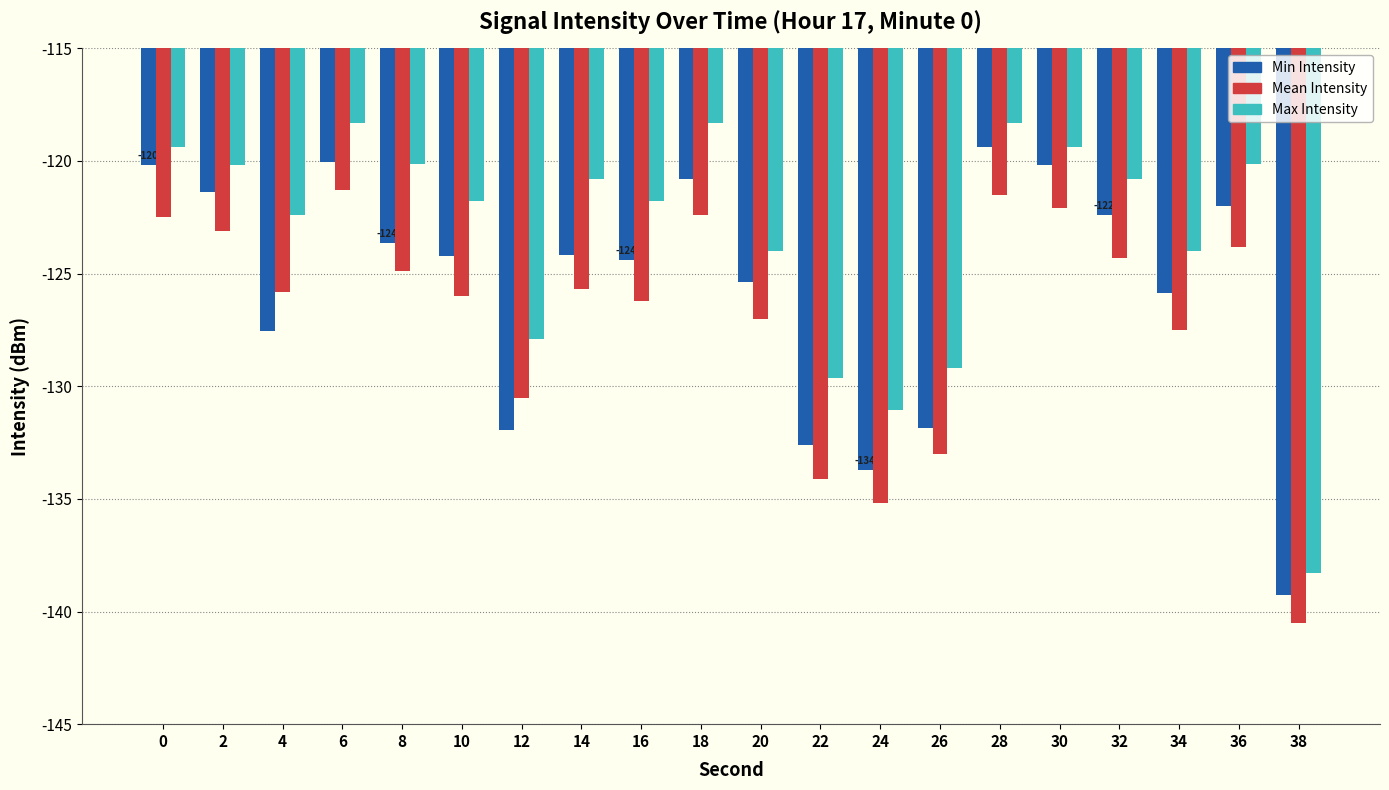

Which series has the widest spread of values?

Max Intensity